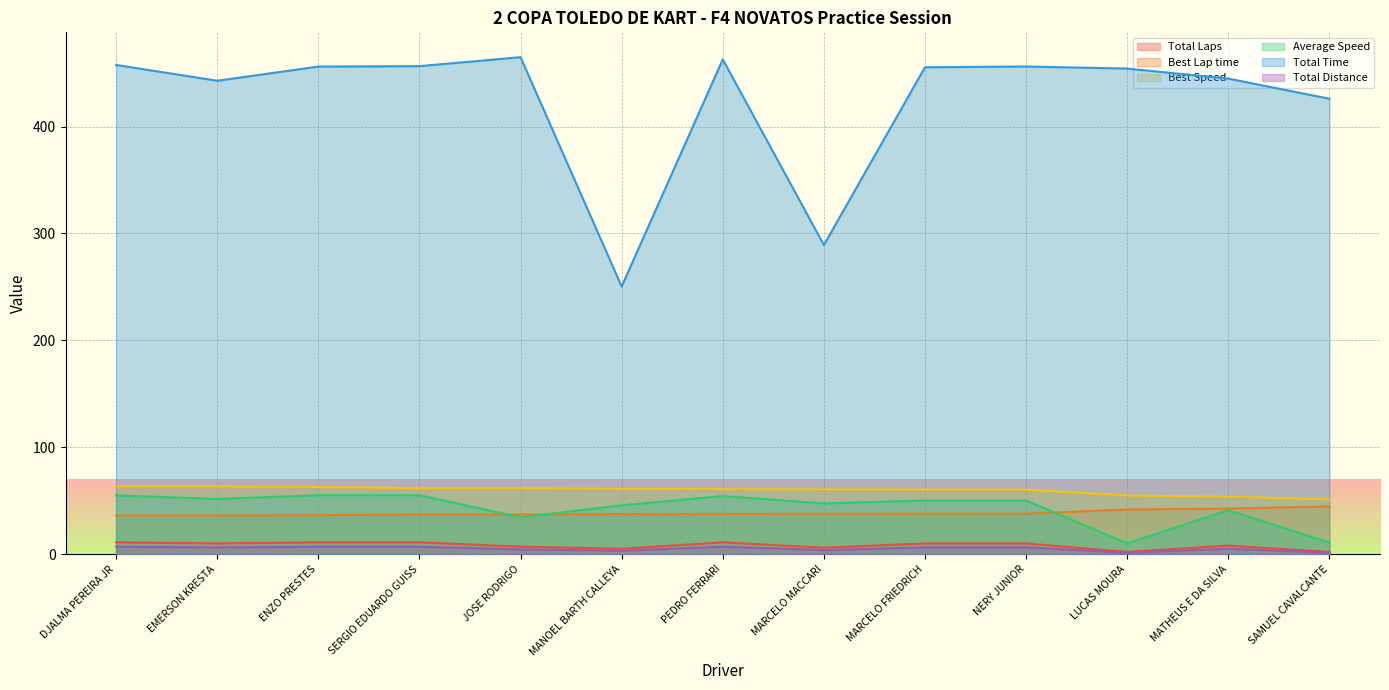

What is the label of the 1st point from the right?

SAMUEL CAVALCANTE